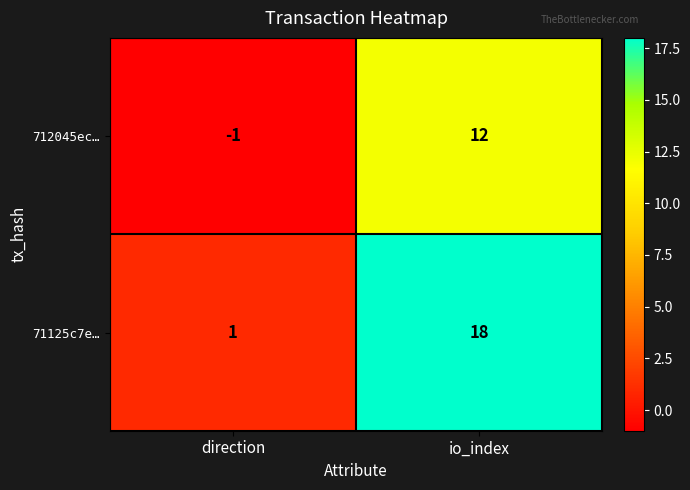

Reading right to left, extract all data points from this chart.

712045ec…: io_index=12	direction=-1
71125c7e…: io_index=18	direction=1